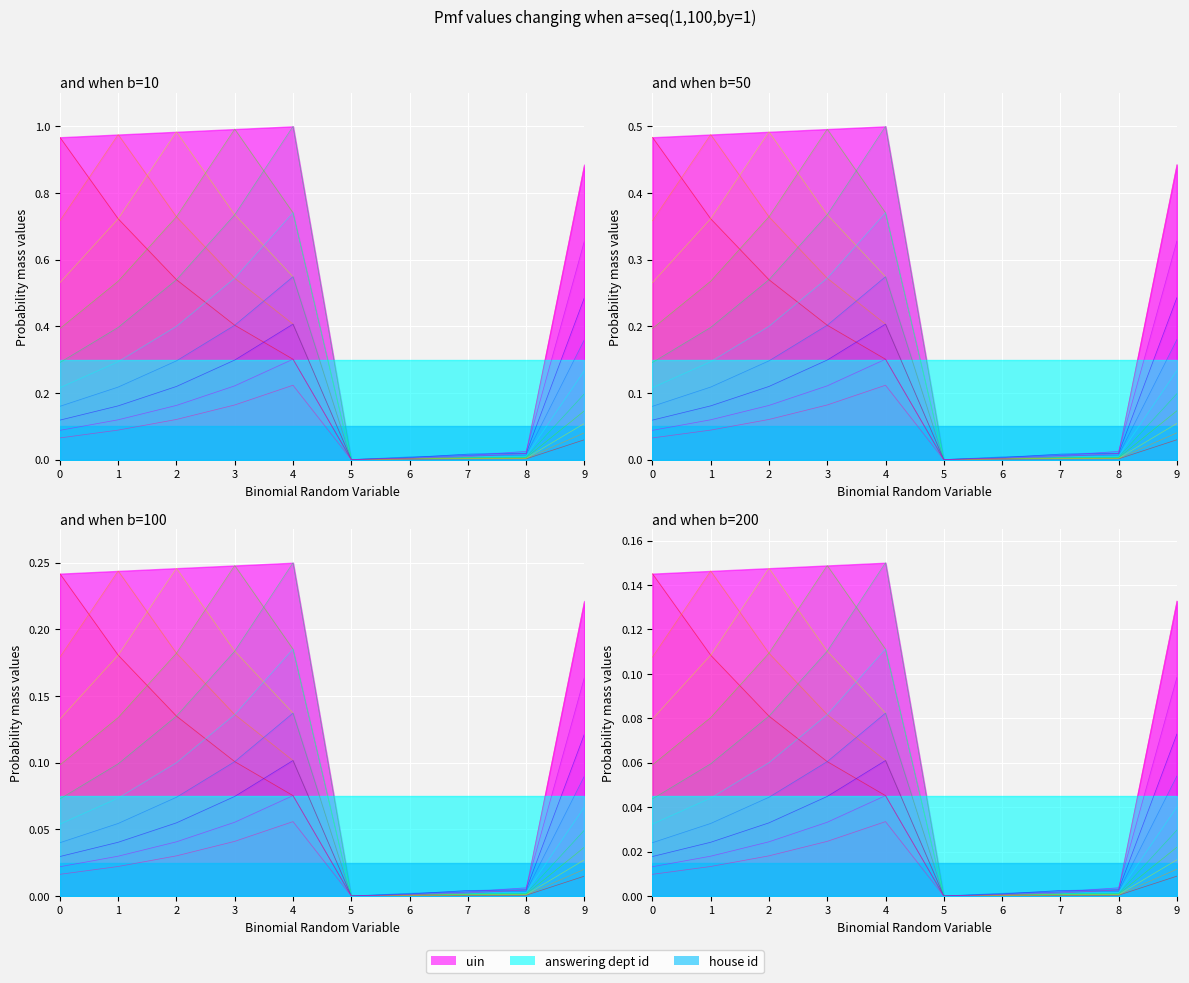

What is the greatest value displayed?

1.0